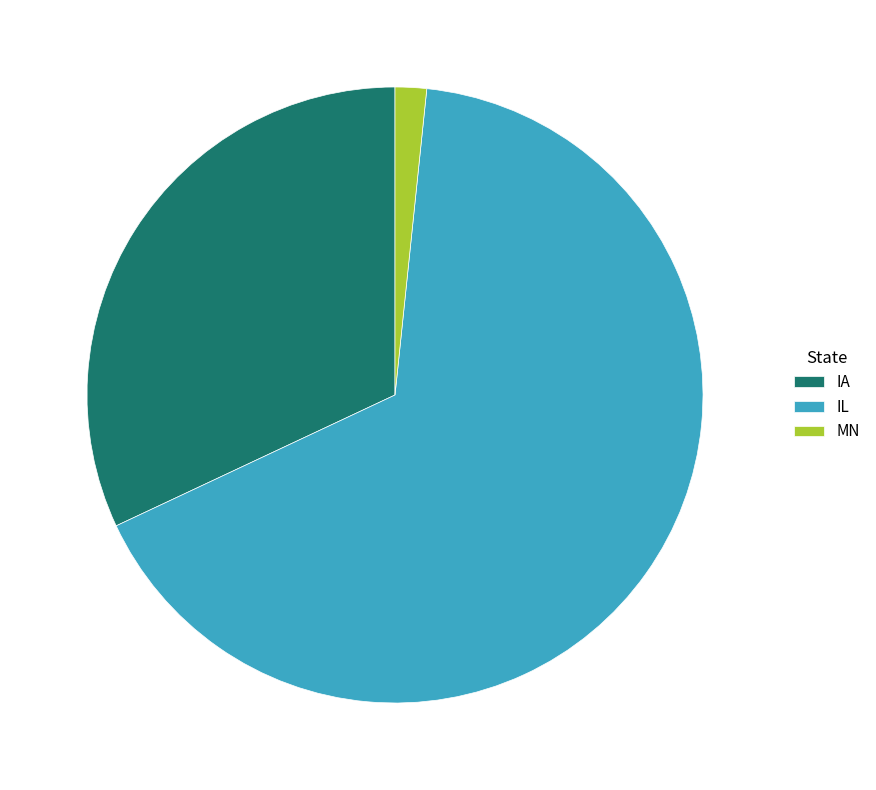

Which slice is the largest?

IL